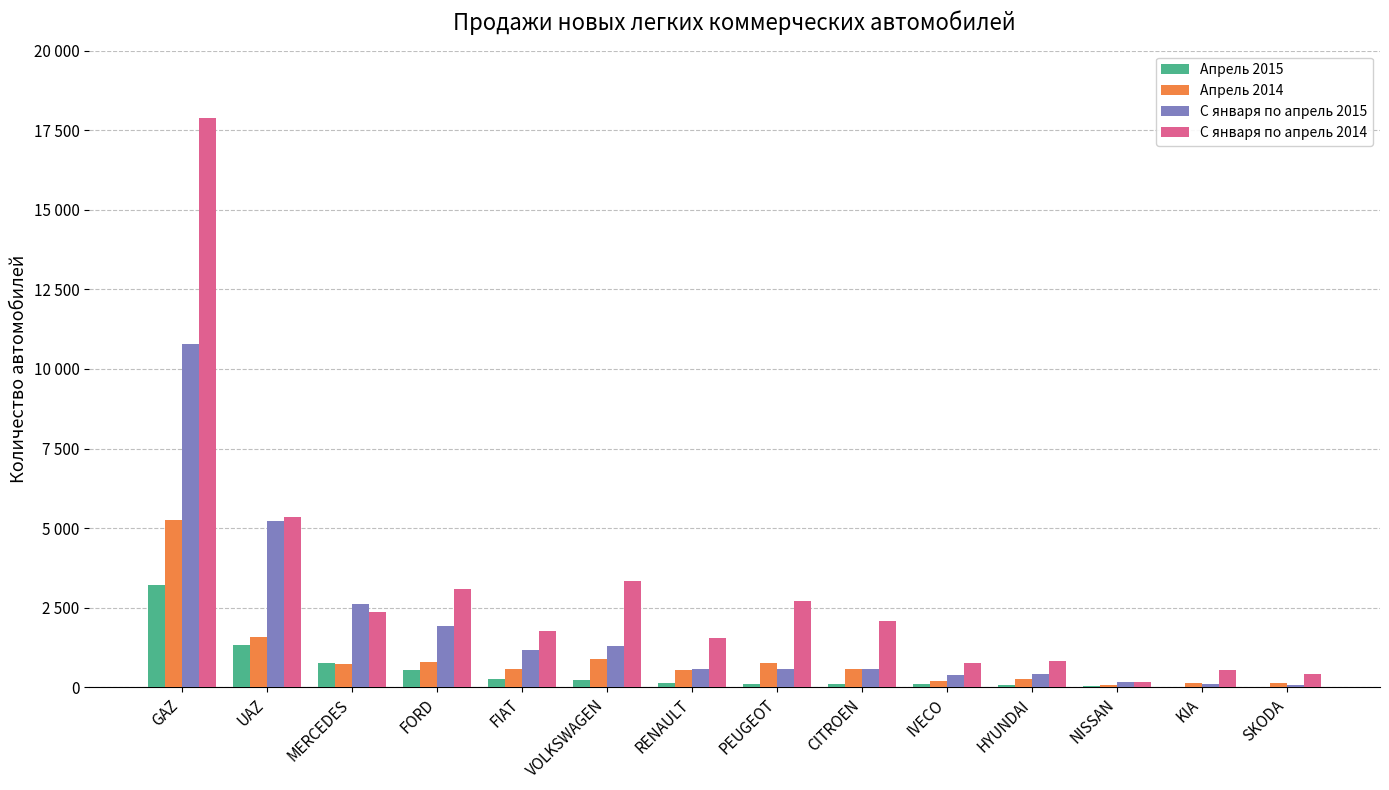

What are all the series names shown in the legend?

Апрель 2015, Апрель 2014, С января по апрель 2015, С января по апрель 2014